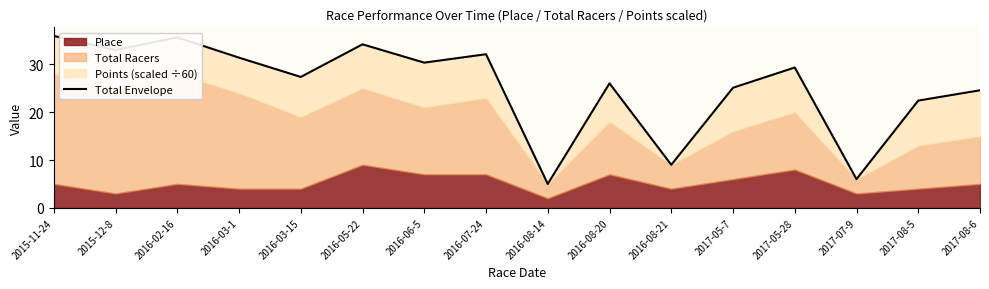

What is the label of the 7th point from the left?

2016-06-5